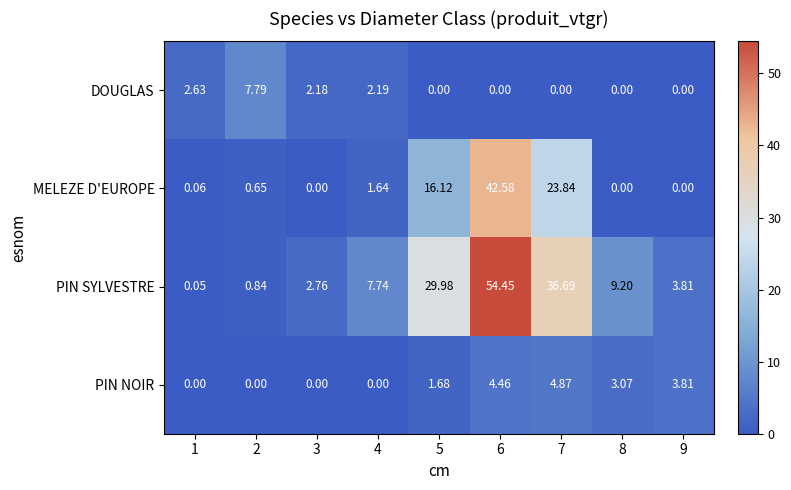

Which series changed the most between 6 and 9?

PIN SYLVESTRE